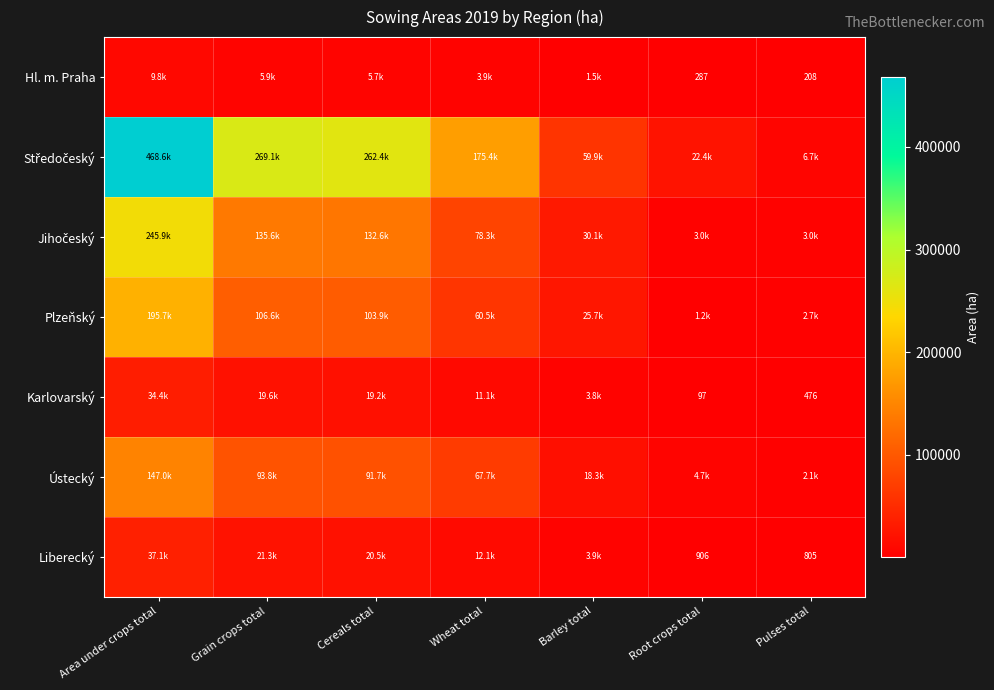

What is the total value across all series at Grain crops total?

651978.5